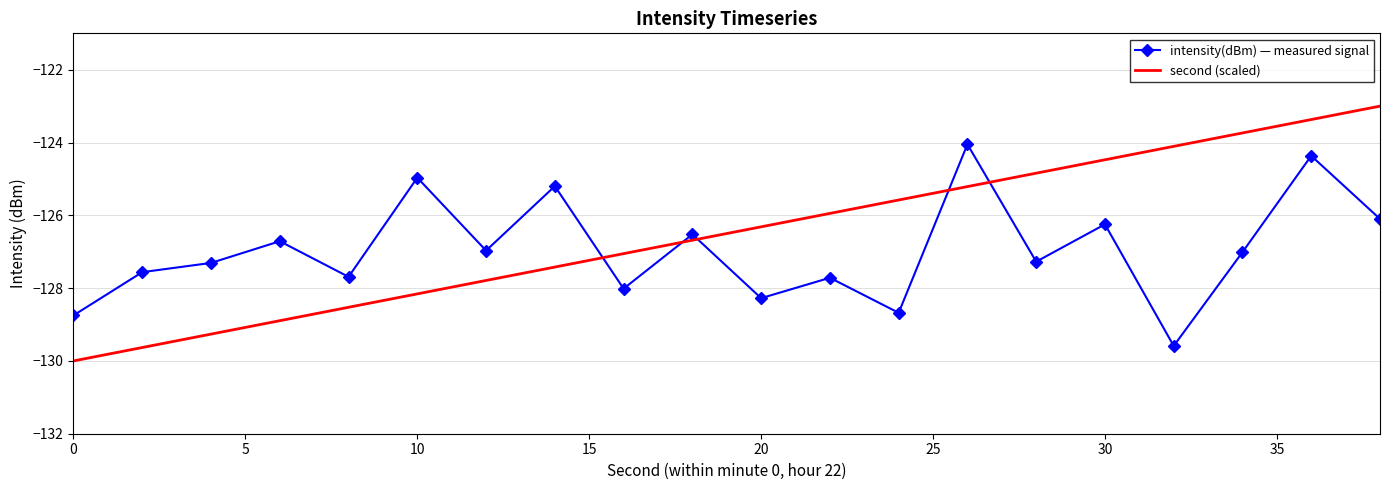

Rank the series by their maximum value, from lowest to highest.

intensity(dBm) — measured signal, second (scaled)